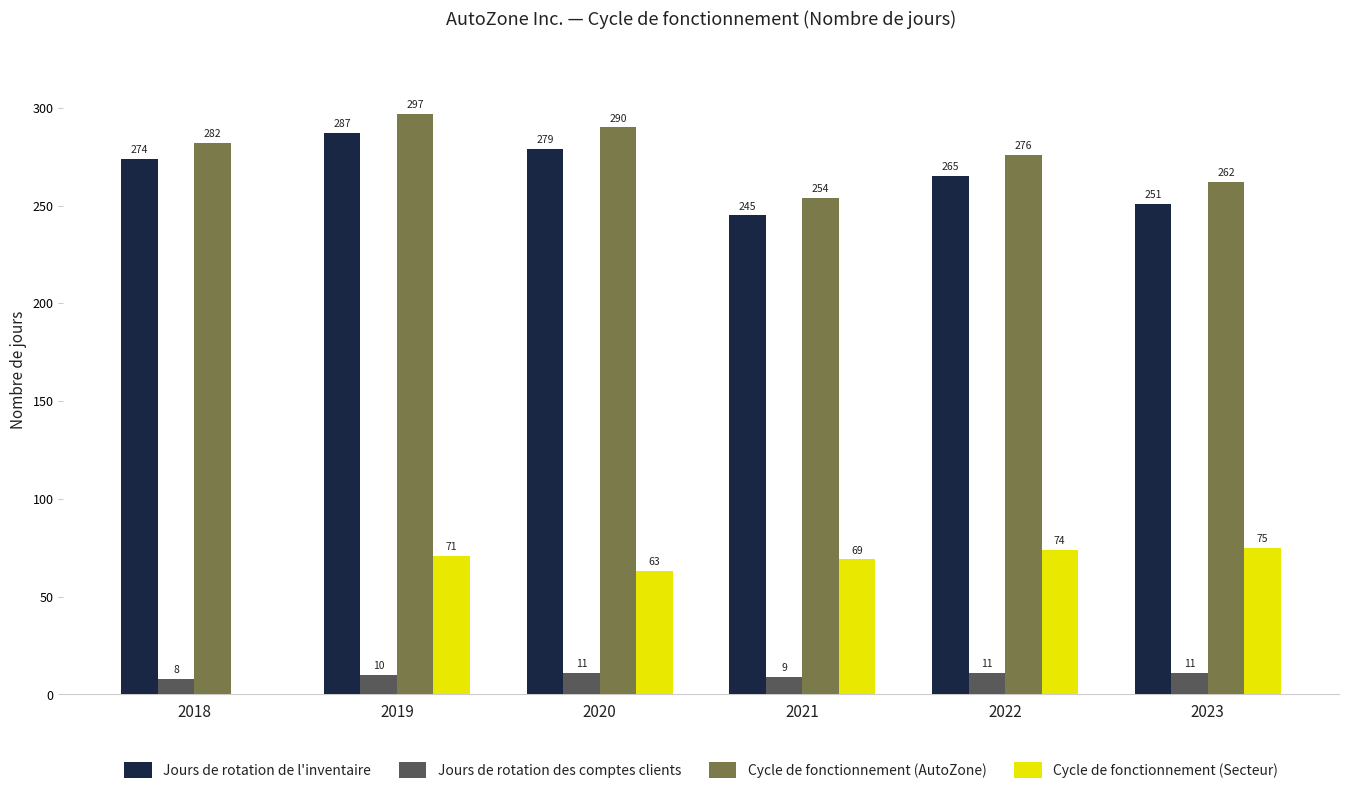

Which series changed the most between 2019 and 2023?

Jours de rotation de l'inventaire